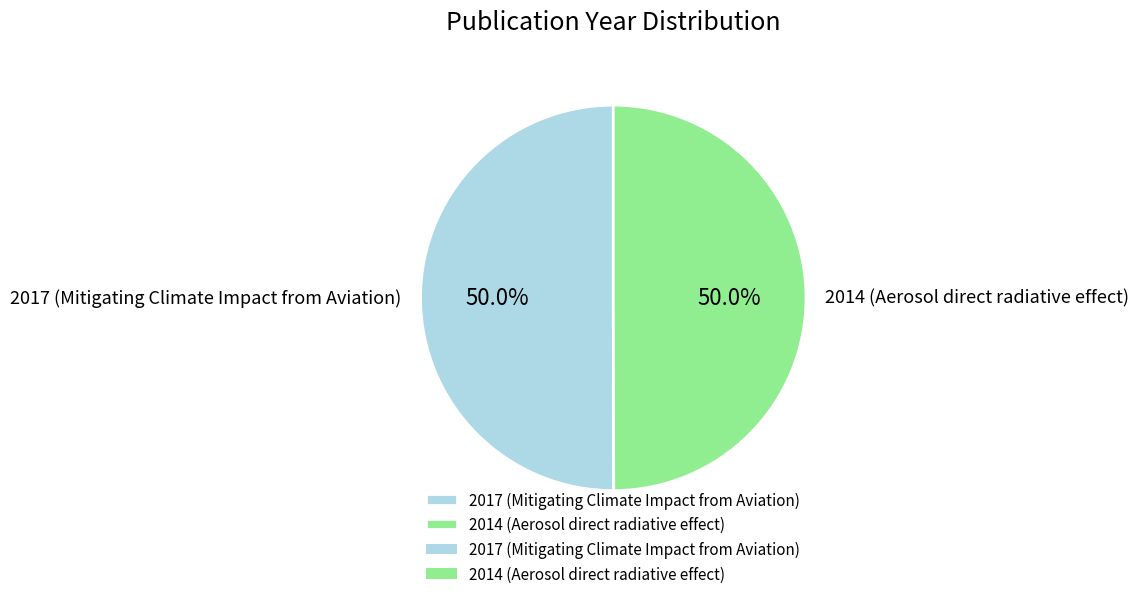

The 2014 (Aerosol direct radiative effect) slice represents 50% of the pie. True or false?

True